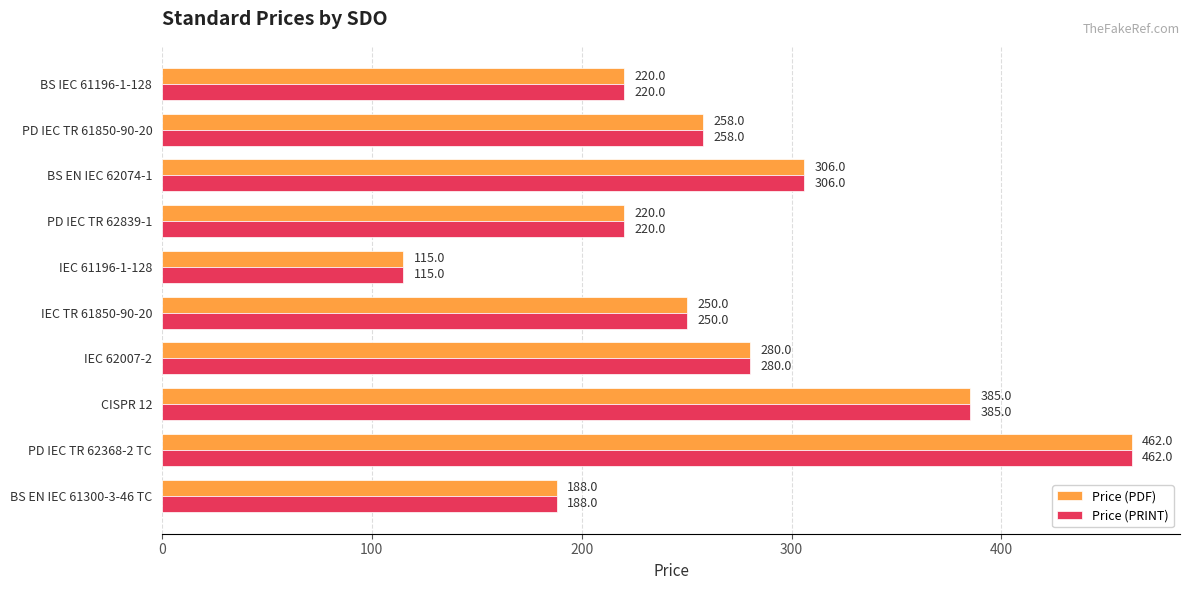

What is the sum of all Price (PDF) values?

2684